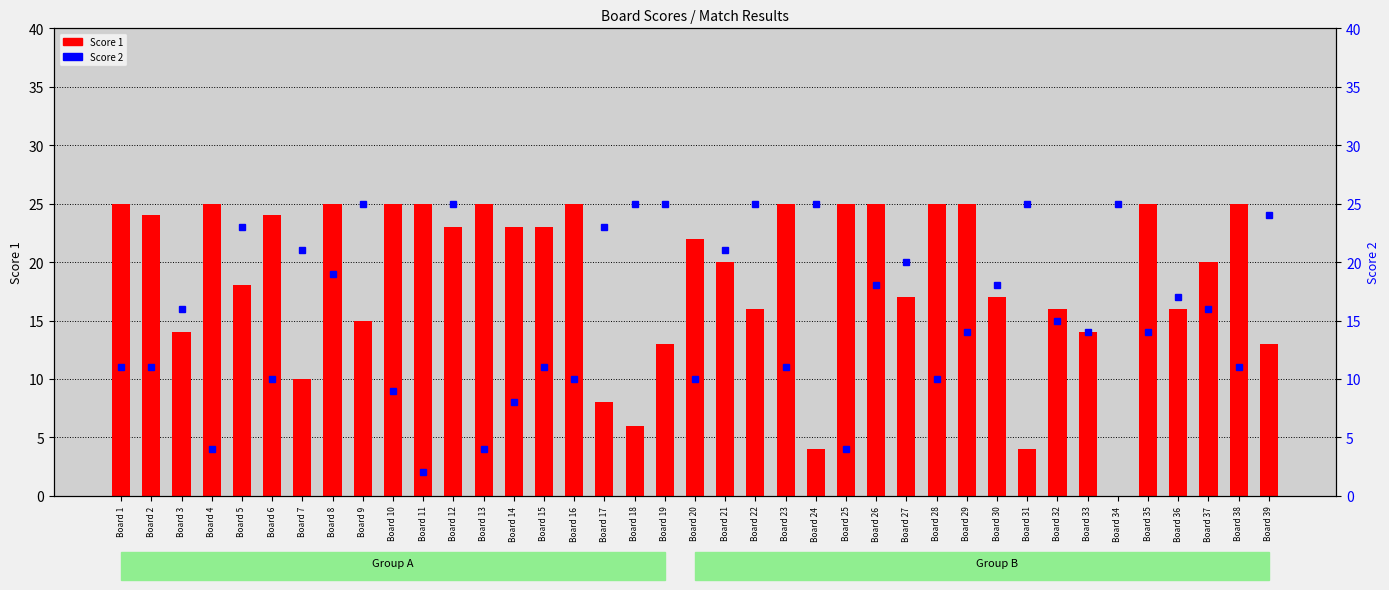

At which category is the sum across all series the highest?

Board 12